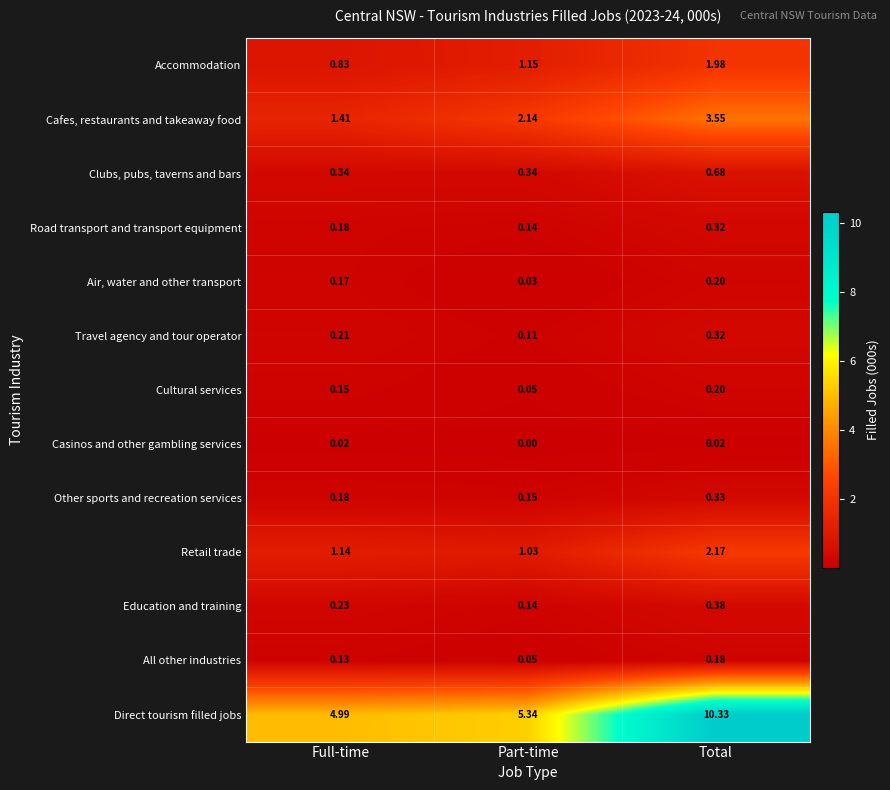

At which category is the sum across all series the highest?

Total